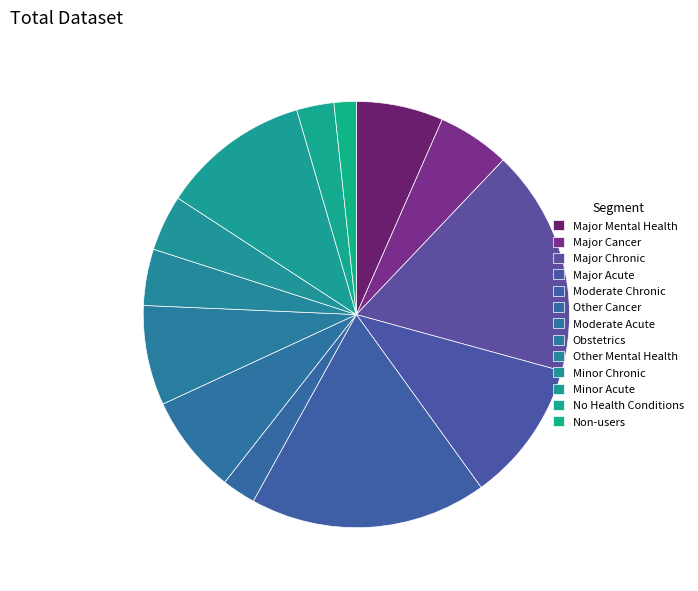

How many slices are in this pie chart?

13